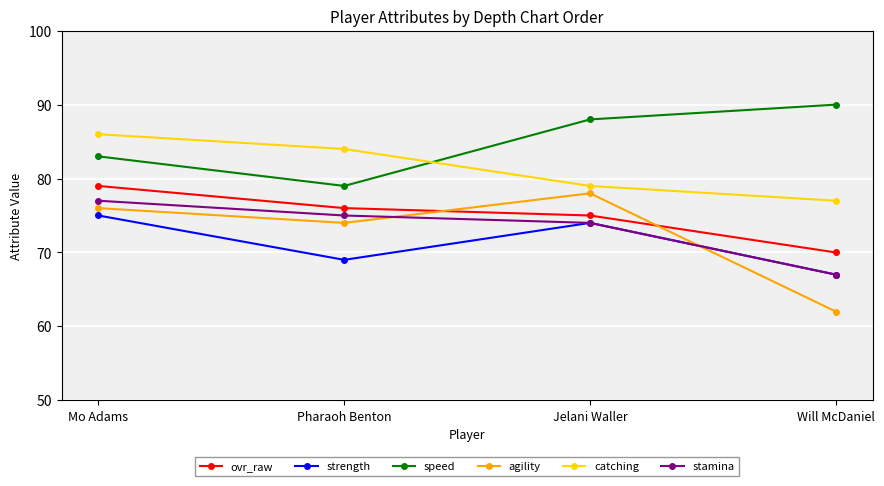

What position from the left is Jelani Waller?

3